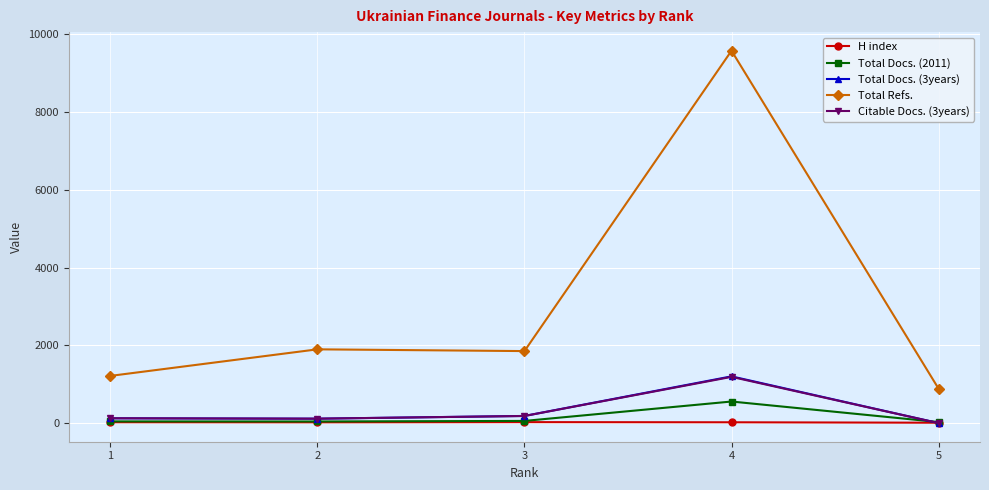

Is the value of Total Refs. at 2 greater than the value of Citable Docs. (3years) at 3?

Yes